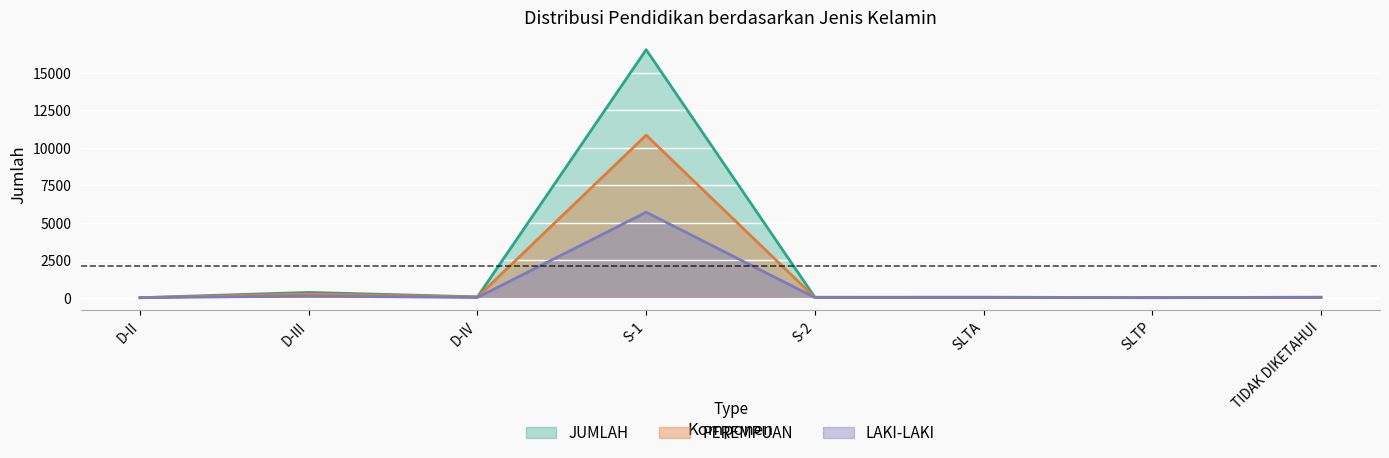

Does the chart display data point markers on the line(s)?

No